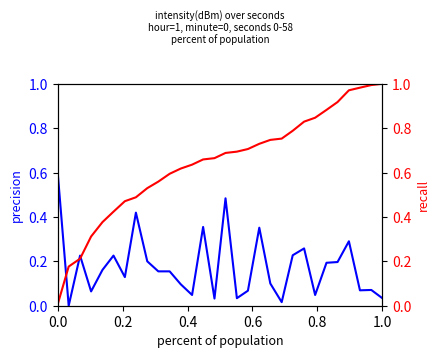

At how many categories does at least one series exceed 0?

30